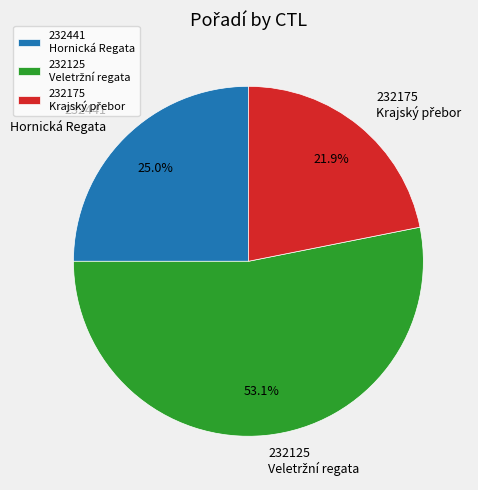

What percentage is NOT represented by 232441 Hornická Regata?

75.0%